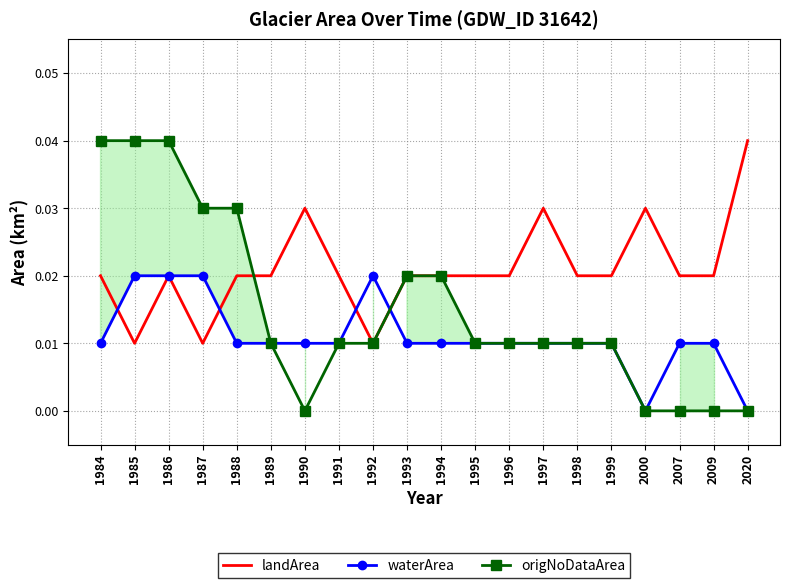

True or false: waterArea has a value of 0.0 at 1992.

True